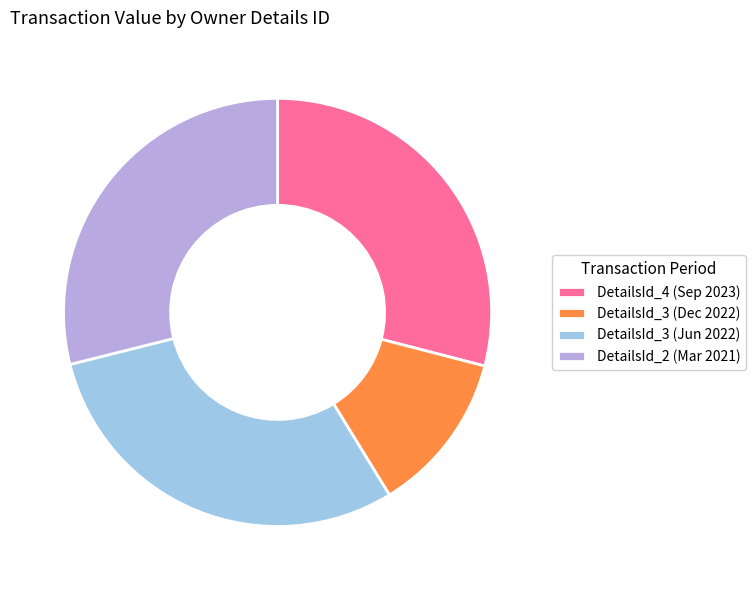

How many slices are in this pie chart?

4